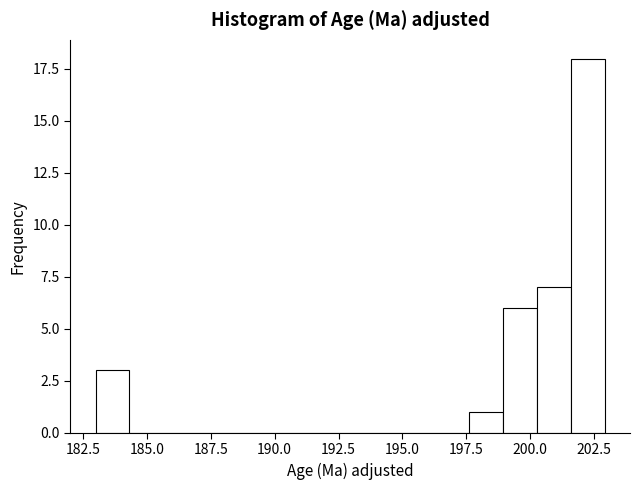

Around what value on the x-axis is the tallest bar? Give the approximate position of its centre, as read against the axis.

202.0